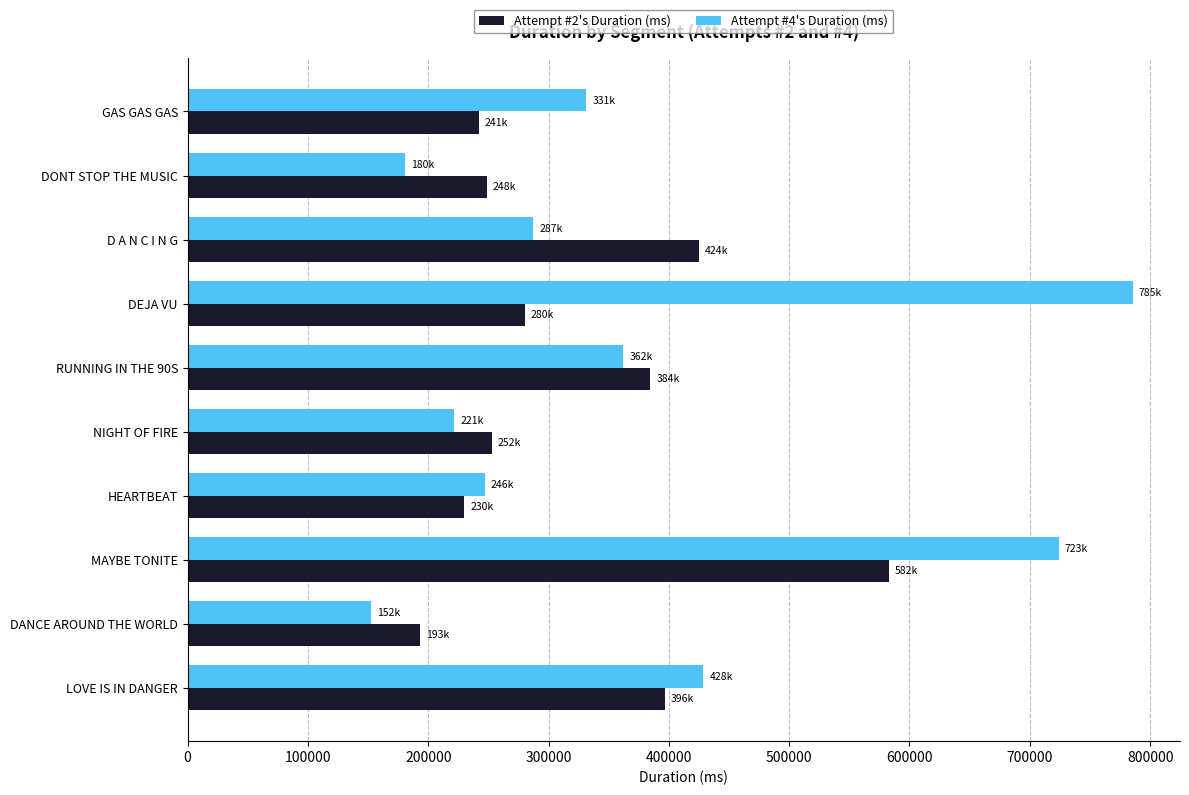

Where is Attempt #4's Duration (ms) nearest to the value 469130?

LOVE IS IN DANGER